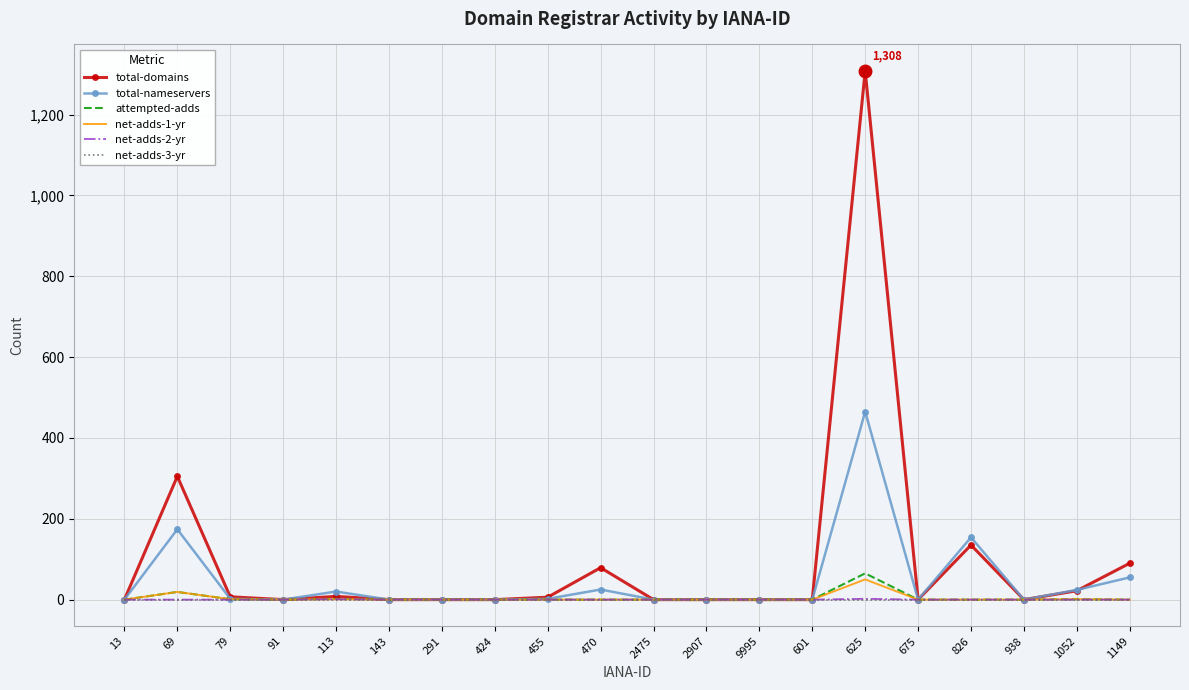

At which category is the sum across all series the highest?

625